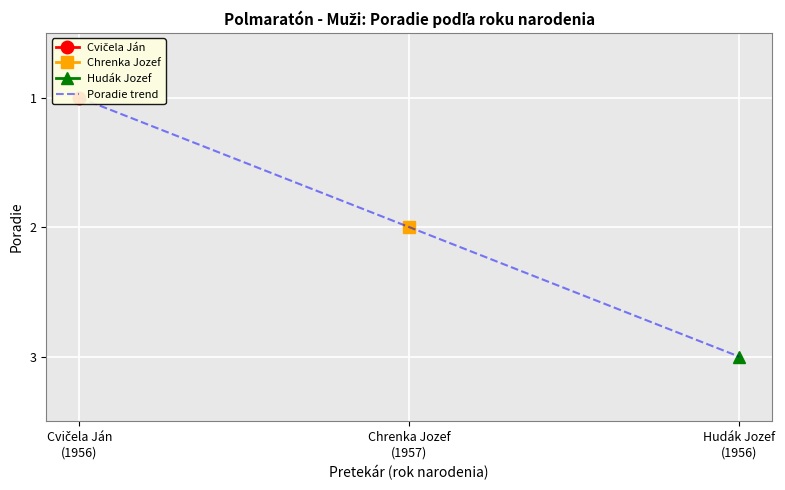

The chart shows a value of 2 at Chrenka Jozef
(1957). True or false?

True